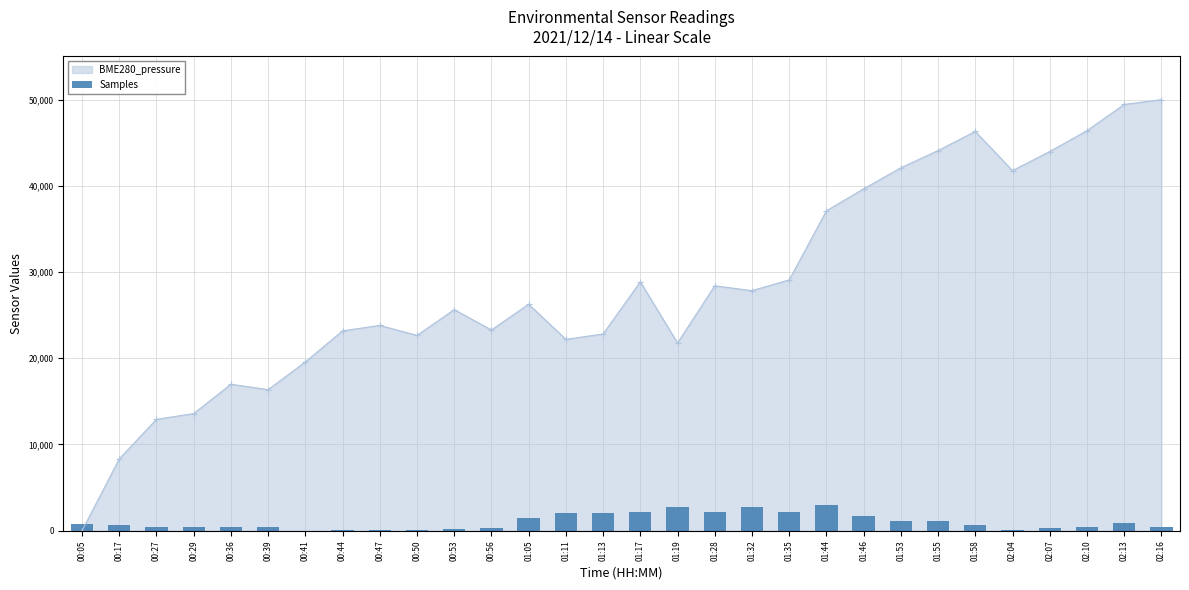

List the labels in order of value, smallest first.

00:41, 00:44, 00:47, 00:50, 02:04, 00:53, 00:56, 02:07, 02:16, 02:10, 00:29, 00:27, 00:39, 00:36, 01:58, 00:17, 00:05, 02:13, 01:55, 01:53, 01:05, 01:46, 01:11, 01:13, 01:28, 01:17, 01:35, 01:32, 01:19, 01:44